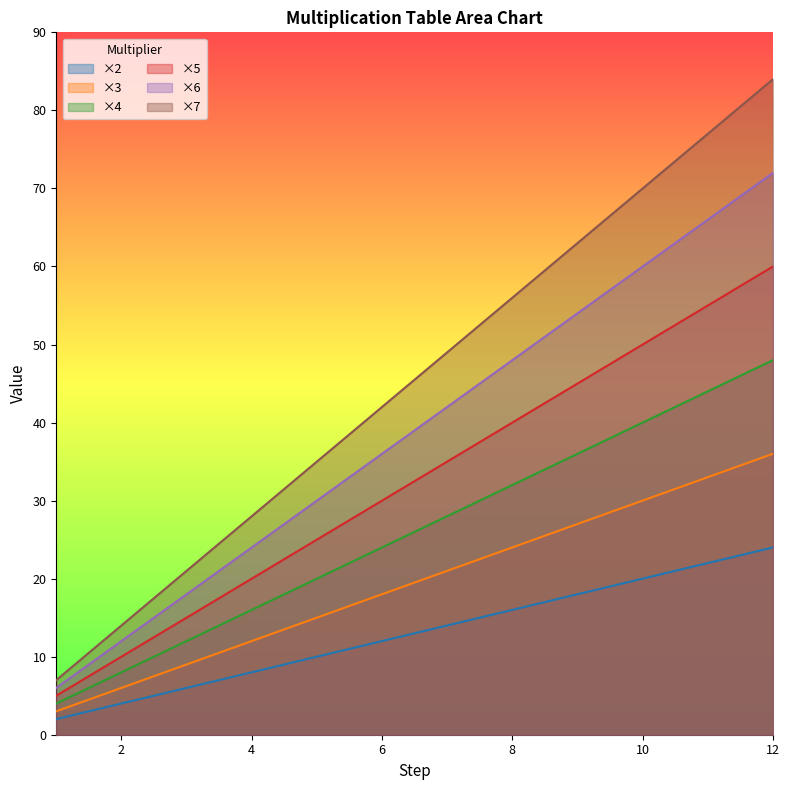

Rank the series by their maximum value, from lowest to highest.

×2, ×3, ×4, ×5, ×6, ×7